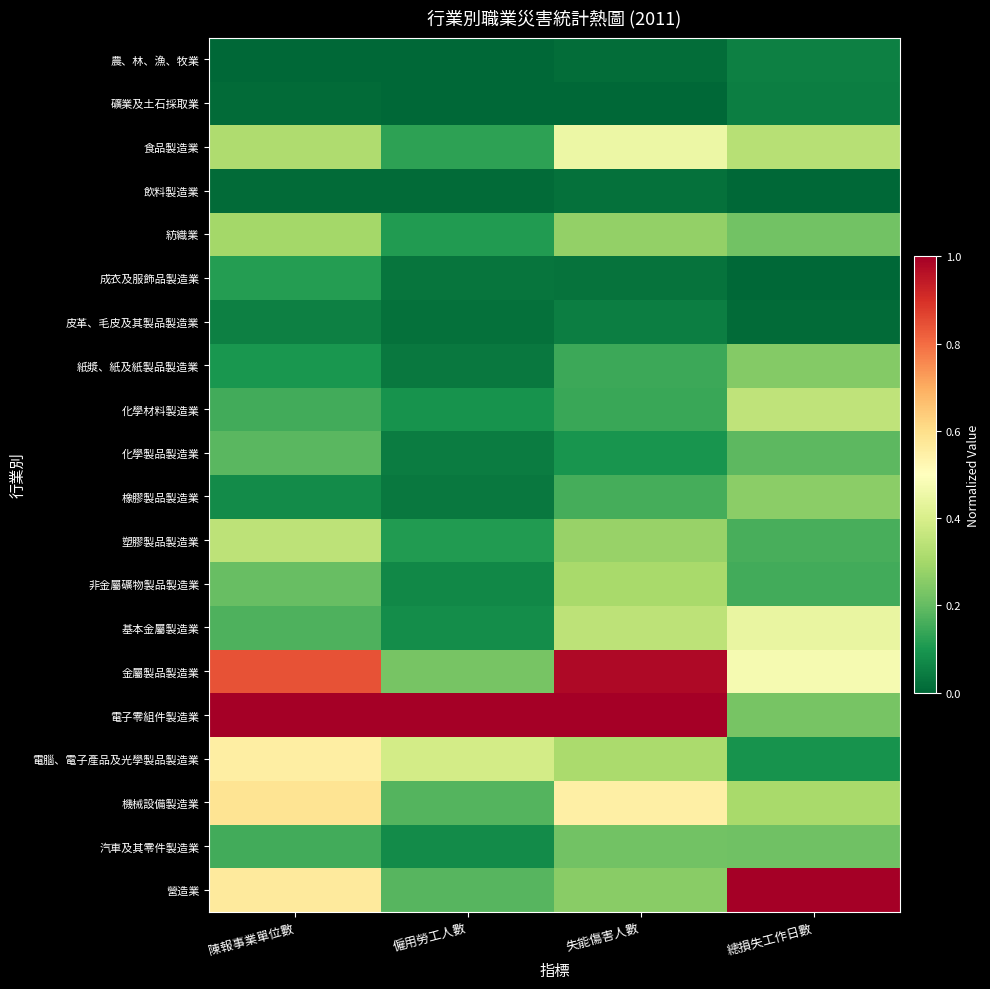

What is the total value across all series at 陳報事業單位數?

5.7